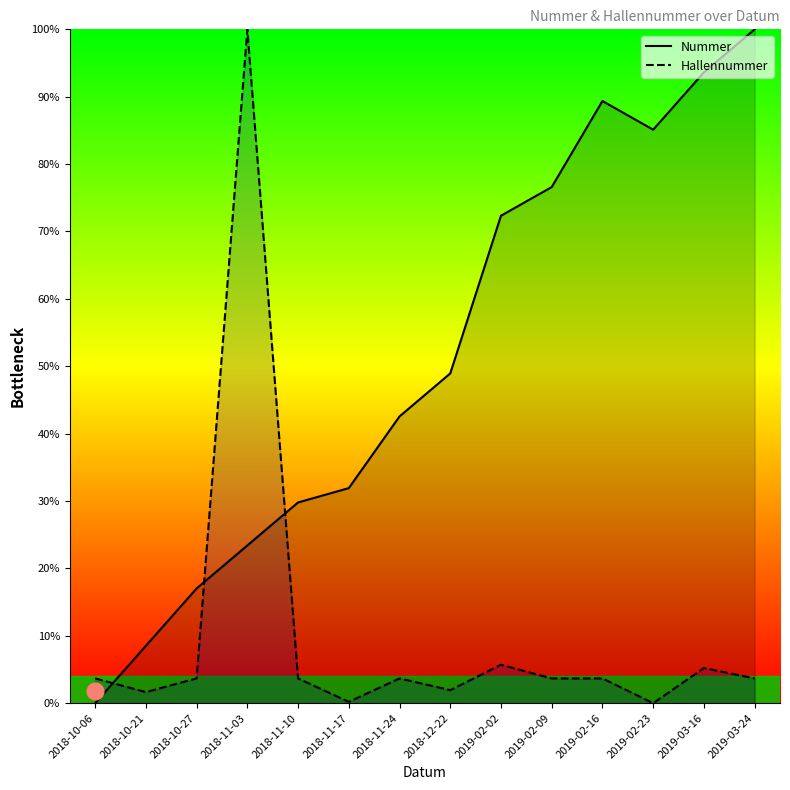

After their last crossing, which series has the higher values: Hallennummer or Nummer?

Nummer